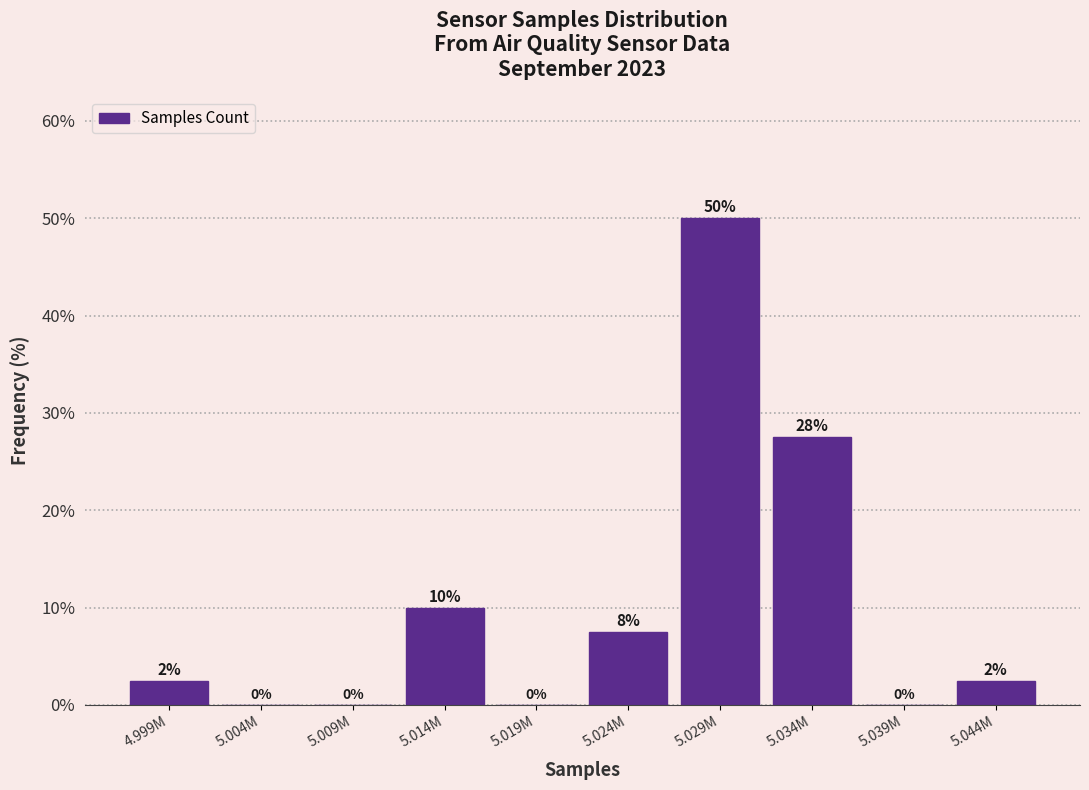

What is the maximum value shown in the chart?

50.0